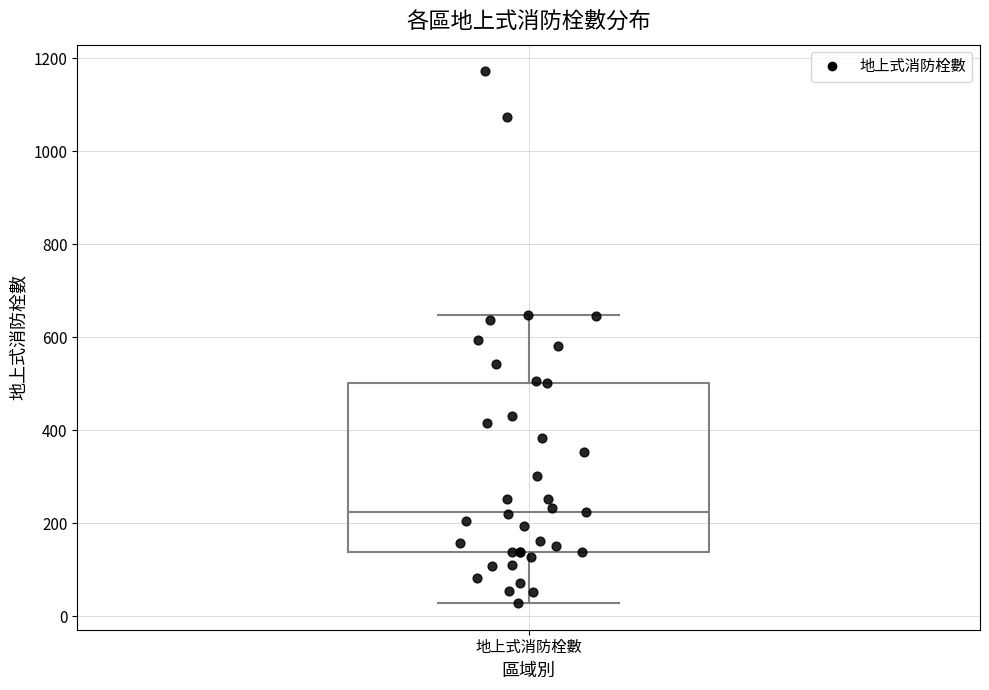

Transcribe this box plot: give where the median line is, the range the box spans, and where the two whiskers end, as read against the y-axis. The values are not printed on the chart, so give them approximately, as read against the axis.

median 220, box 140 to 500, whiskers 20 to 640